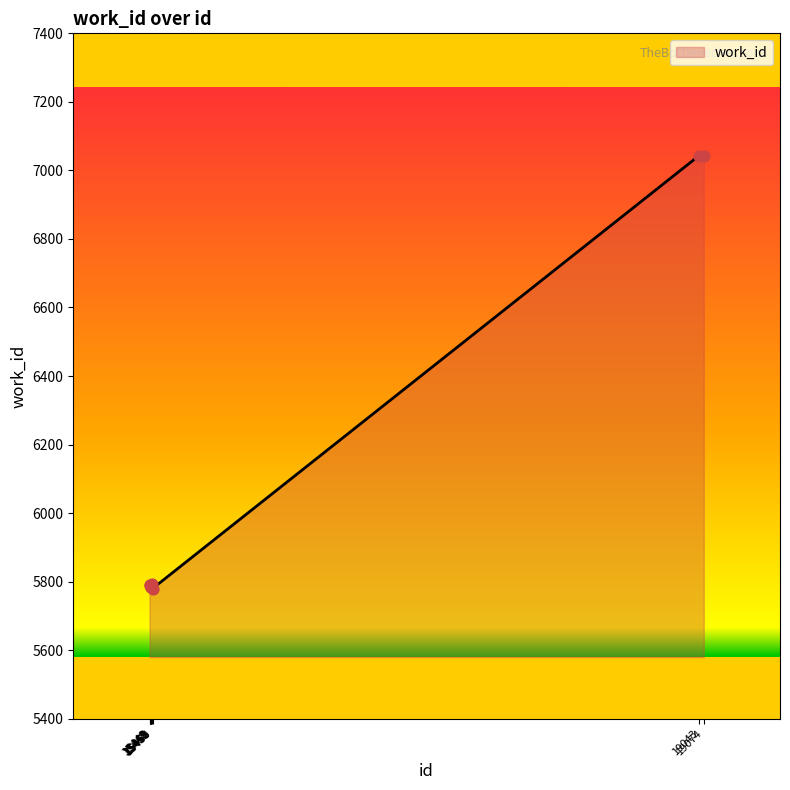

What is the change in value from 15445 to 15450?

-7